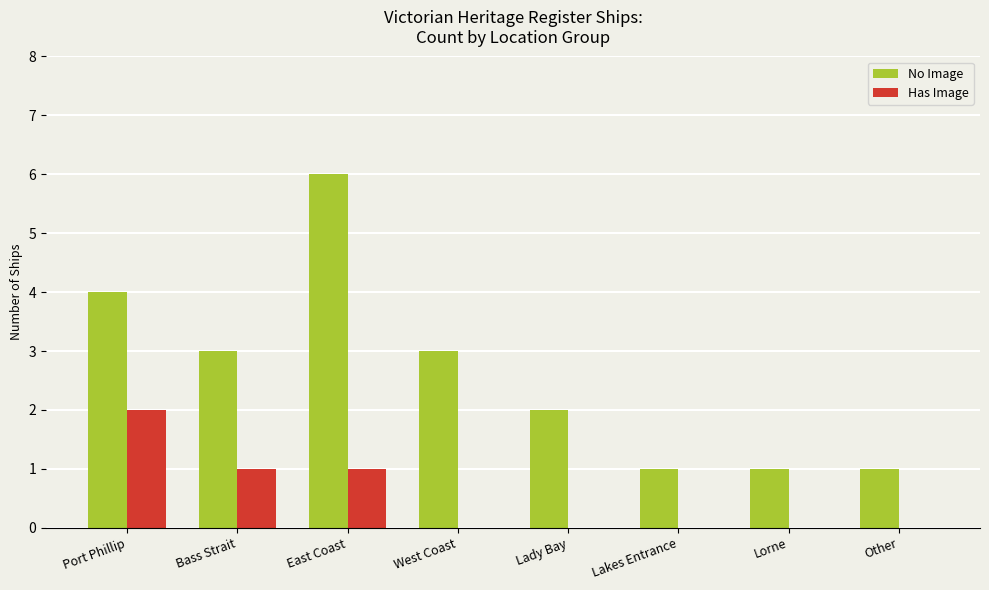

Reading left to right, transcribe all the data shown in this chart.

No Image: 4	3	6	3	2	1	1	1
Has Image: 2	1	1	0	0	0	0	0